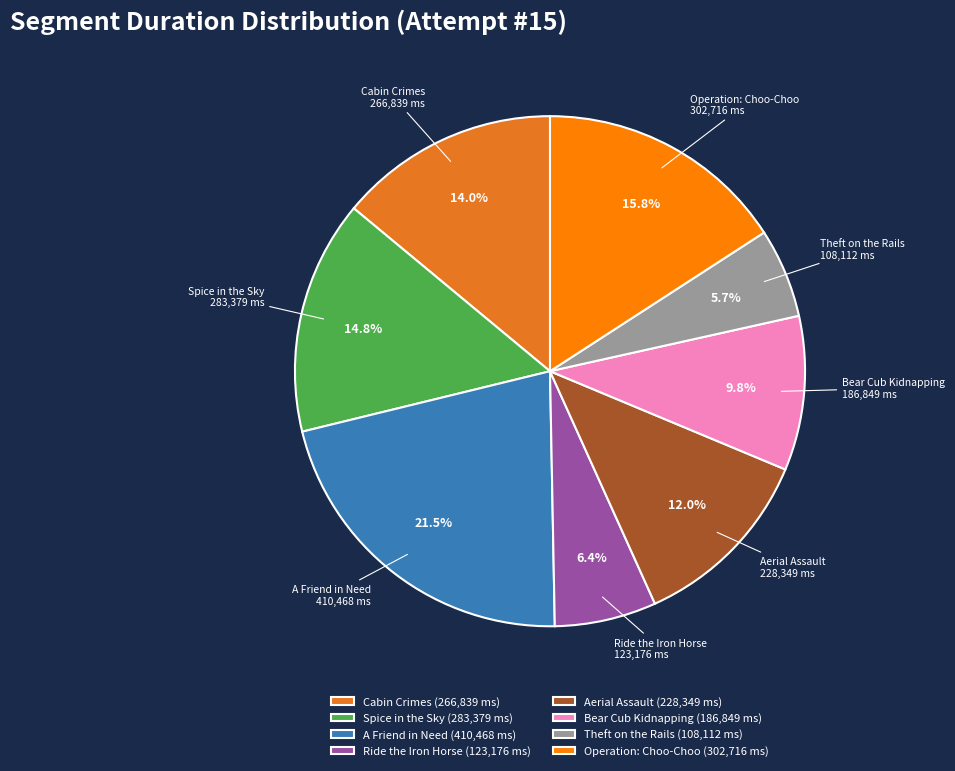

To the nearest percent, what is the combined percentage of Aerial Assault and Operation: Choo-Choo?

28%